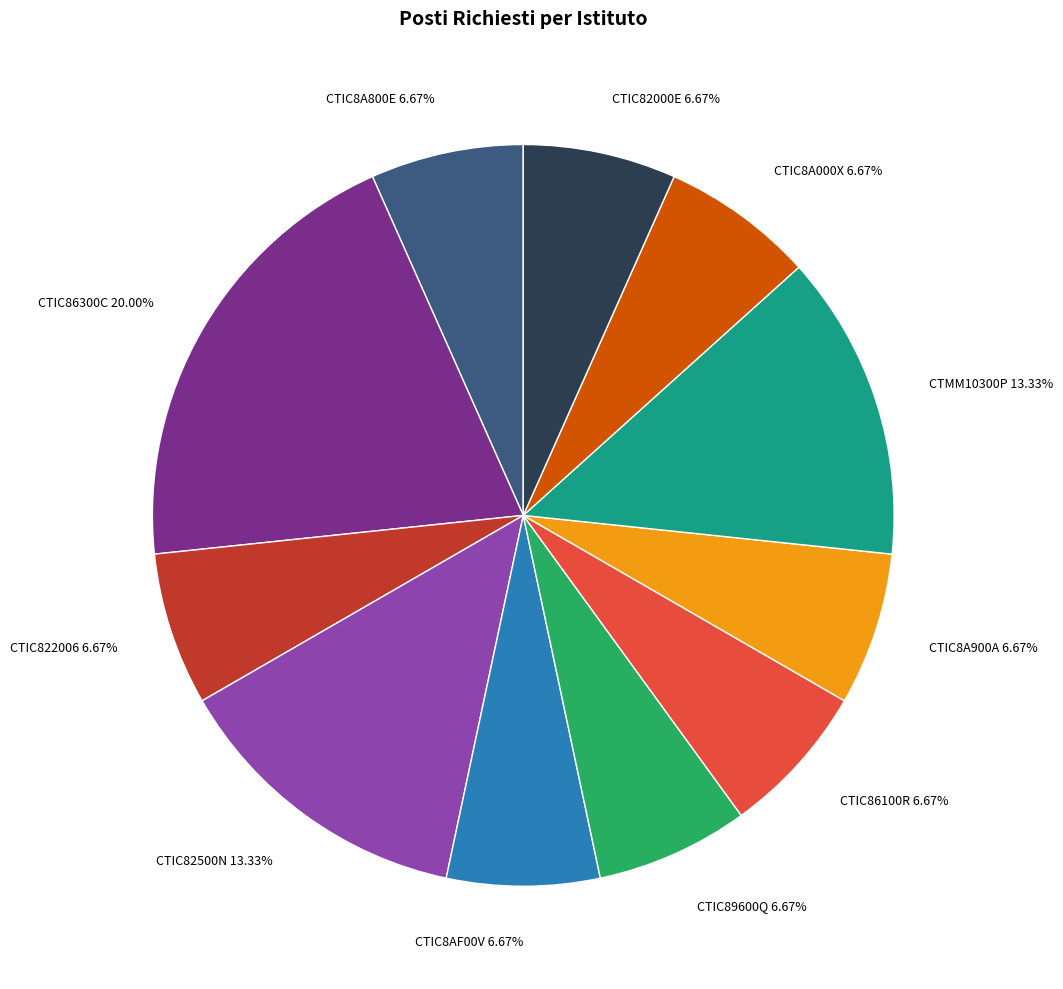

Is there a majority slice in this chart?

No